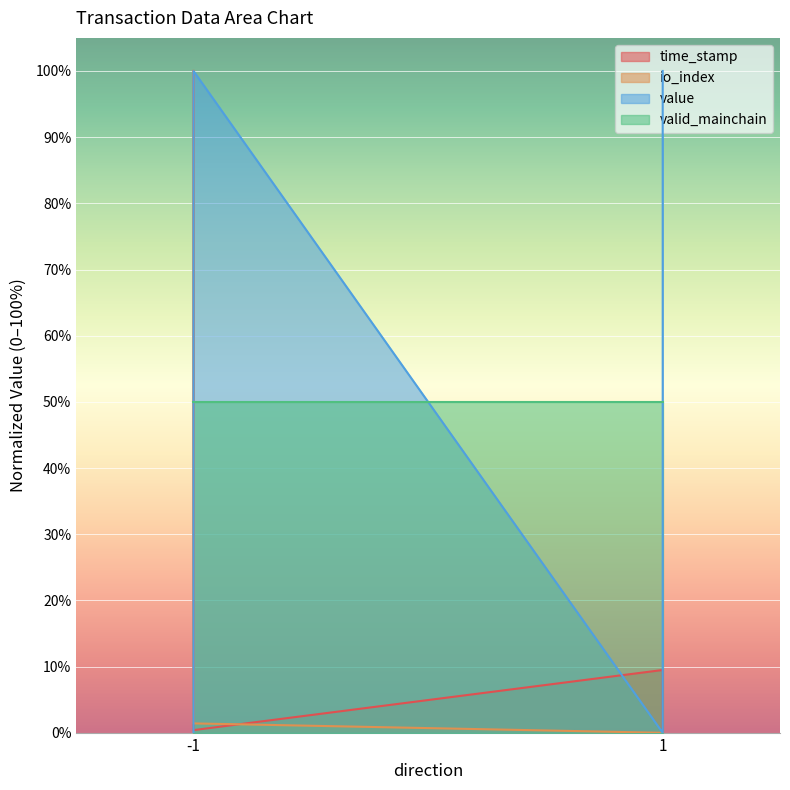

At which label is io_index closest to 50?

1